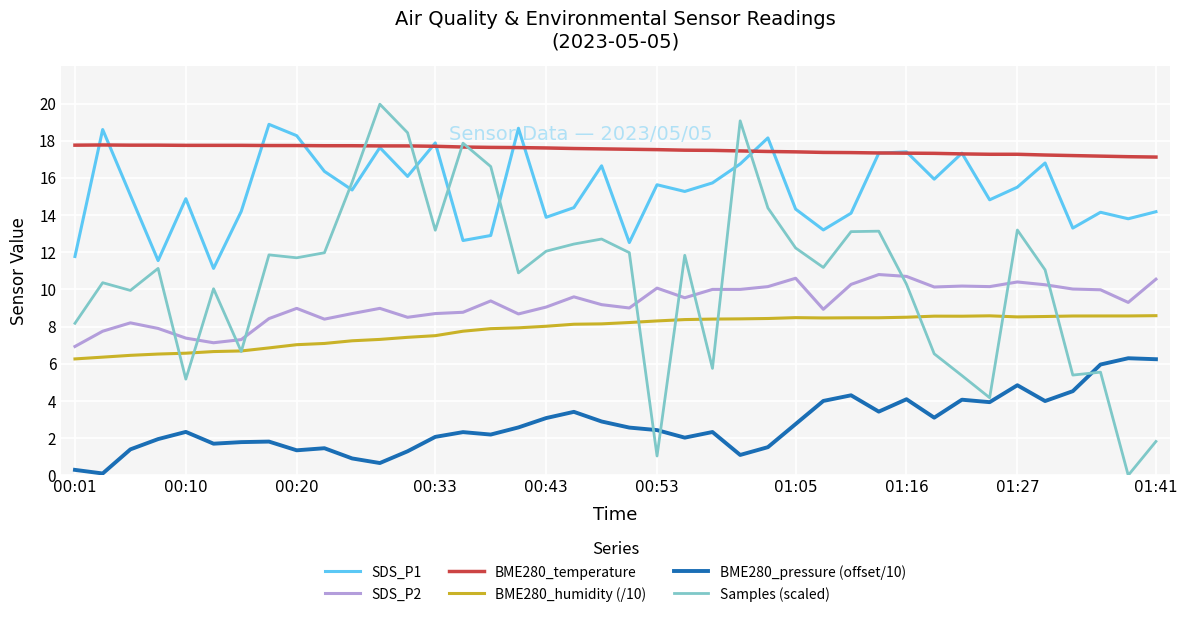

How many times do Samples (scaled) and SDS_P2 cross each other?

11